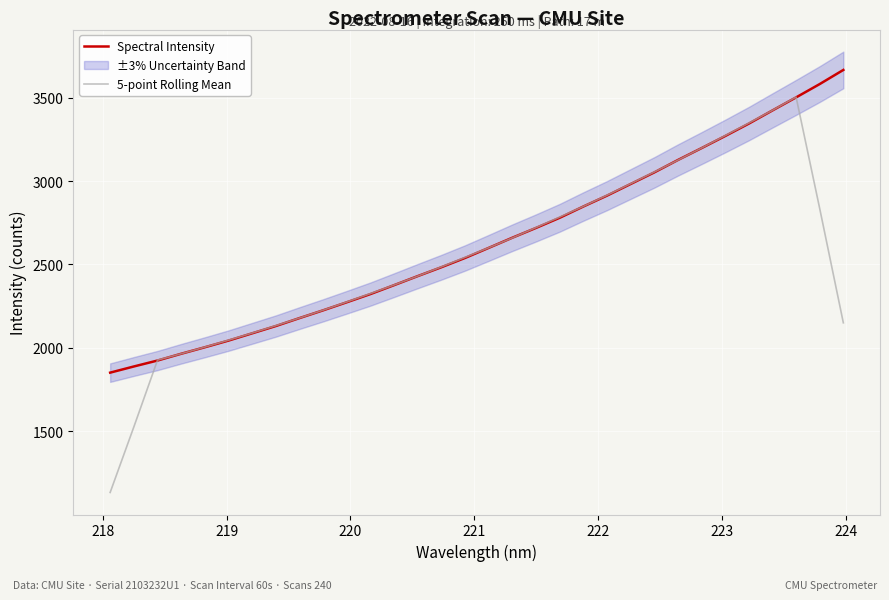

What is the maximum value for Spectral Intensity?

3666.1